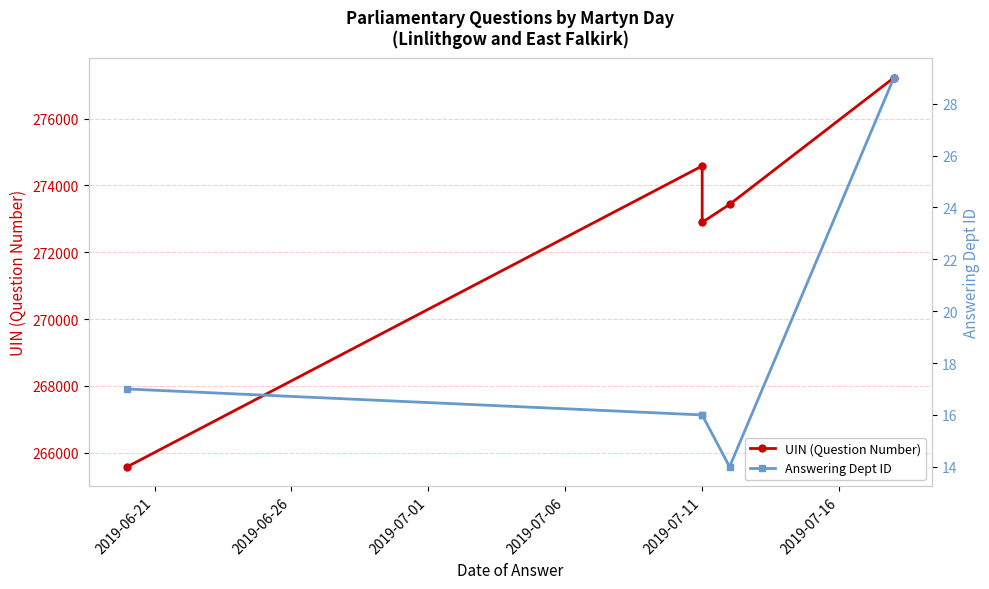

True or false: Answering Dept ID has a value of 7 at 2019-07-06.

False